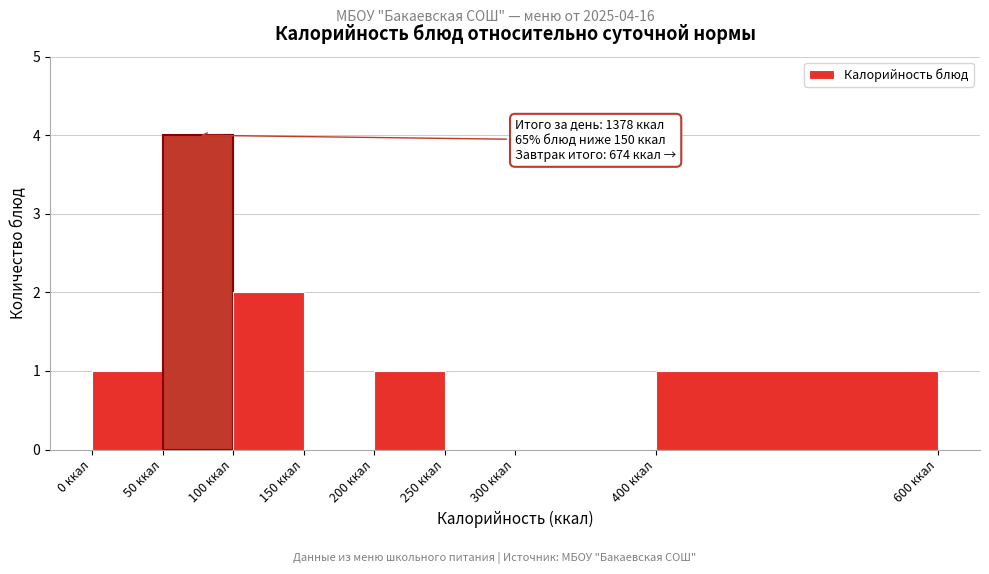

Which range on the x-axis has the tallest bar?

50 to 100